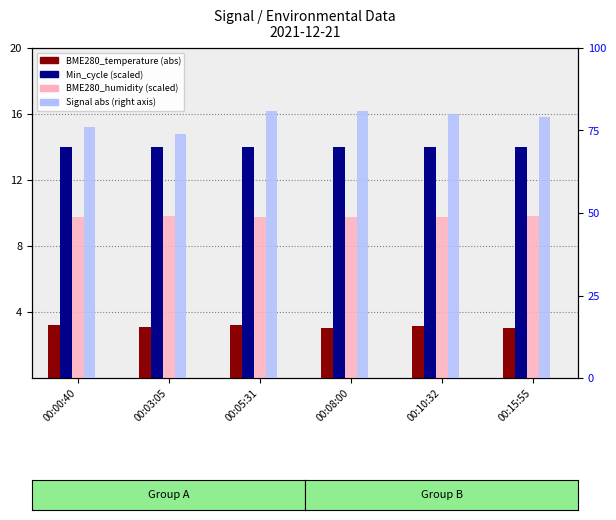

What is the sum of the BME280_humidity (scaled) values at 00:15:55 and 00:10:32?

19.6